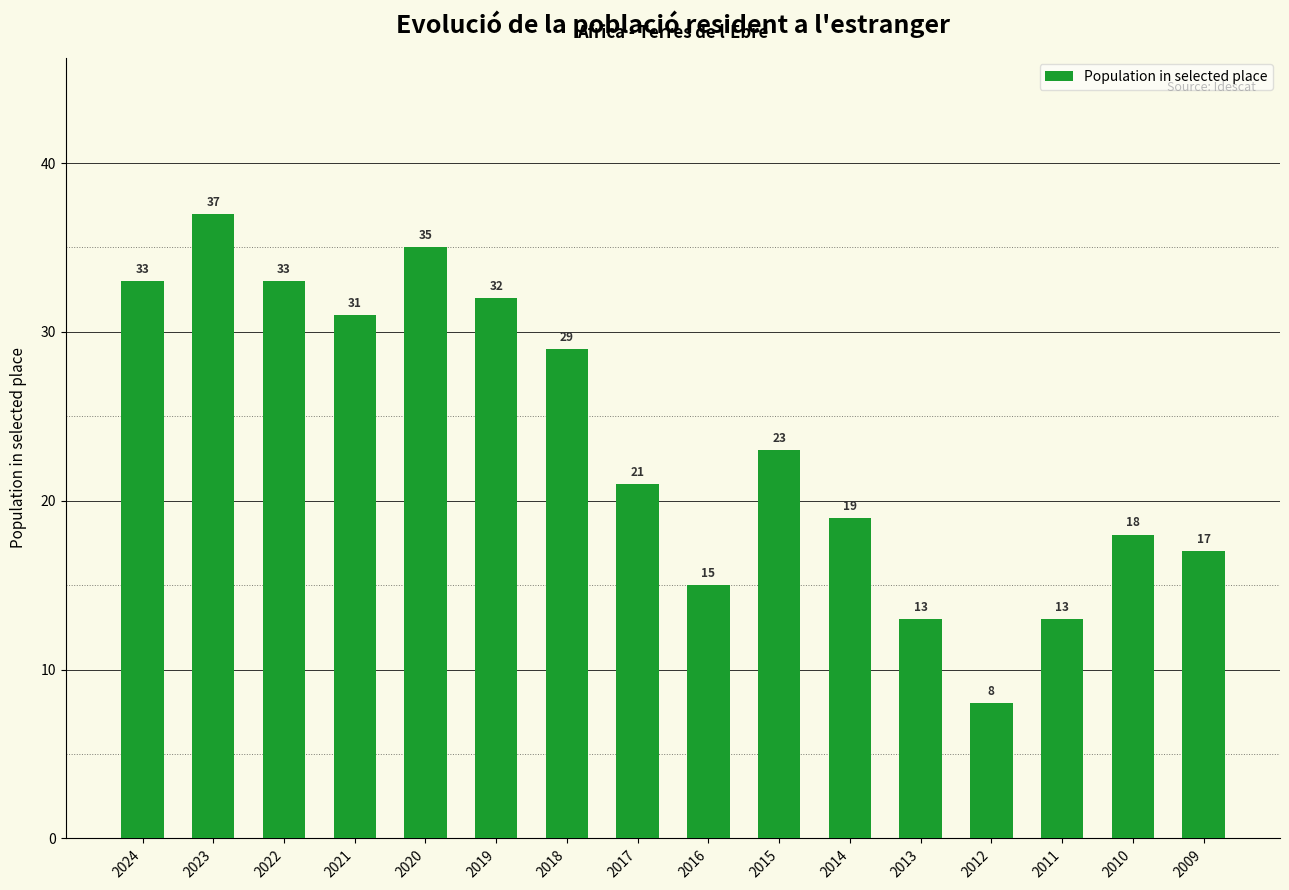

What is the value of the 13th bar from the left?

8